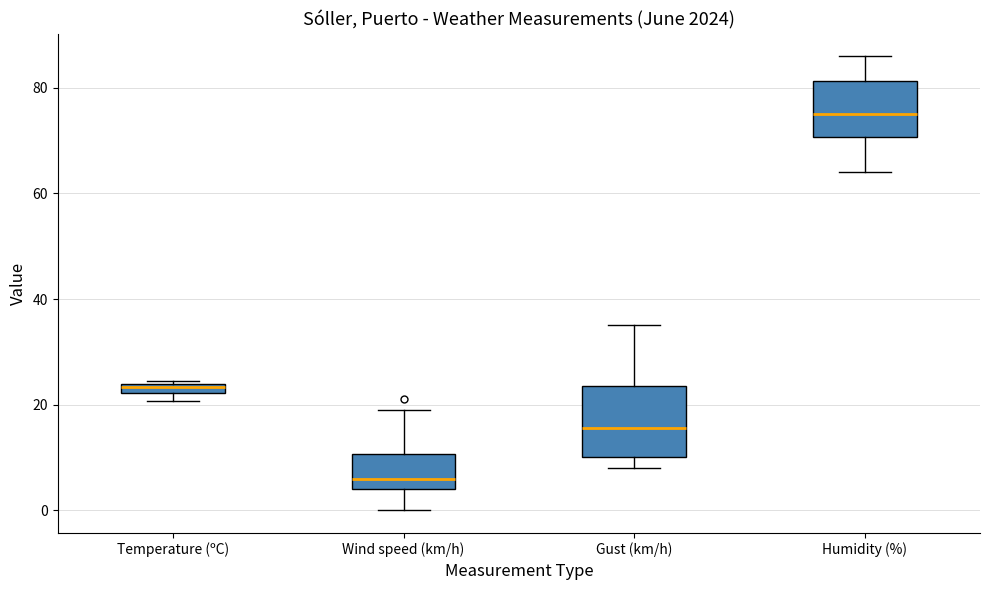

Where is the lower edge of the box for Humidity (%) on the y-axis? The values are not printed on the chart, so give them approximately, as read against the axis.

70